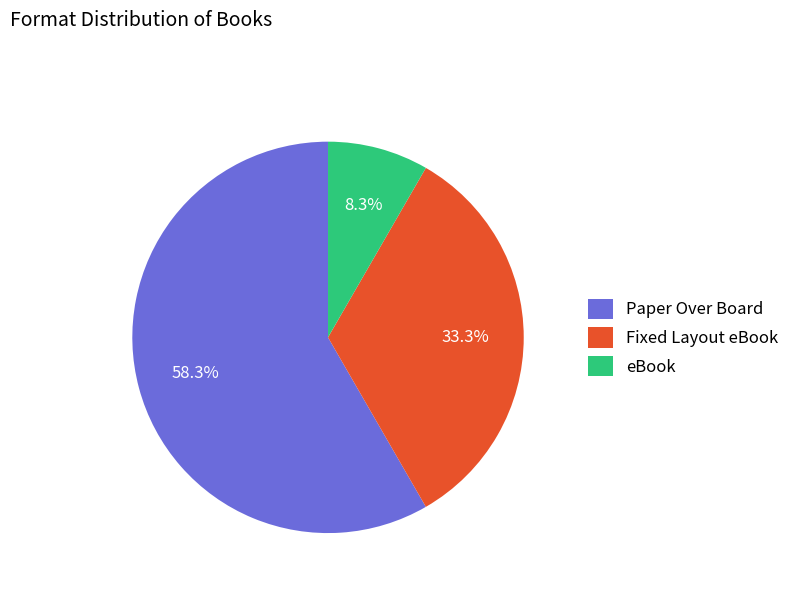

Count the number of slices in the pie.

3